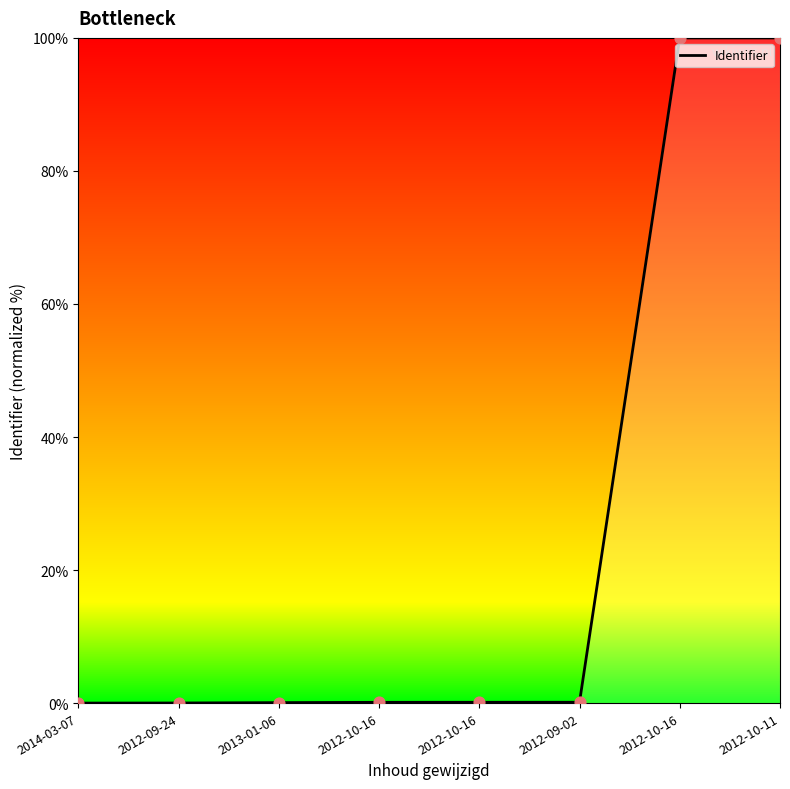

Does the chart have visible grid lines?

No